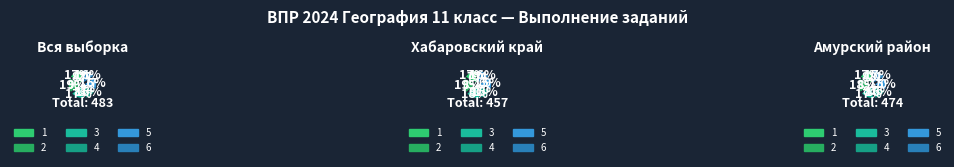

What is the total percentage of 1 and 3?

33.9%